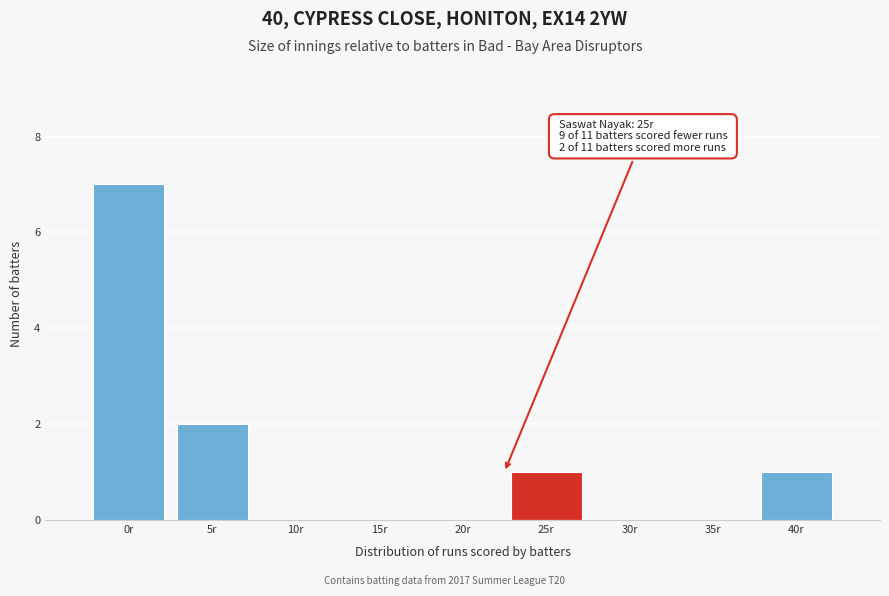

Reading left to right, list all the values displayed in this chart.

0r=7	5r=2	10r=0	15r=0	20r=0	25r=1	30r=0	35r=0	40r=1